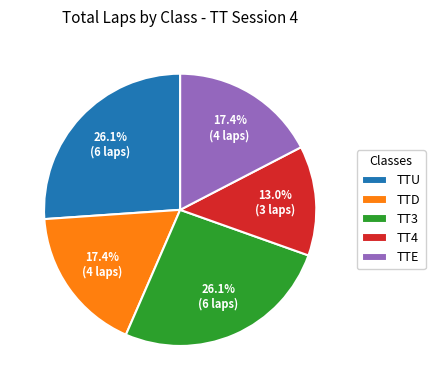

What percentage is the TTU slice, to the nearest percent?

26%